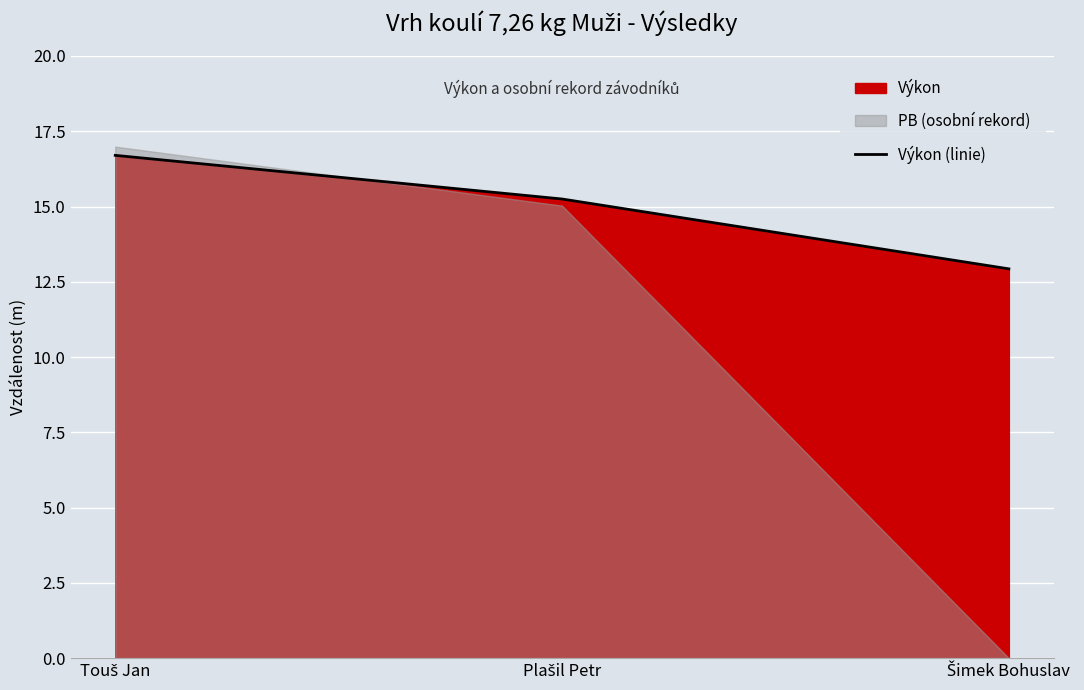

What is the difference between the second highest and minimum values?

2.3